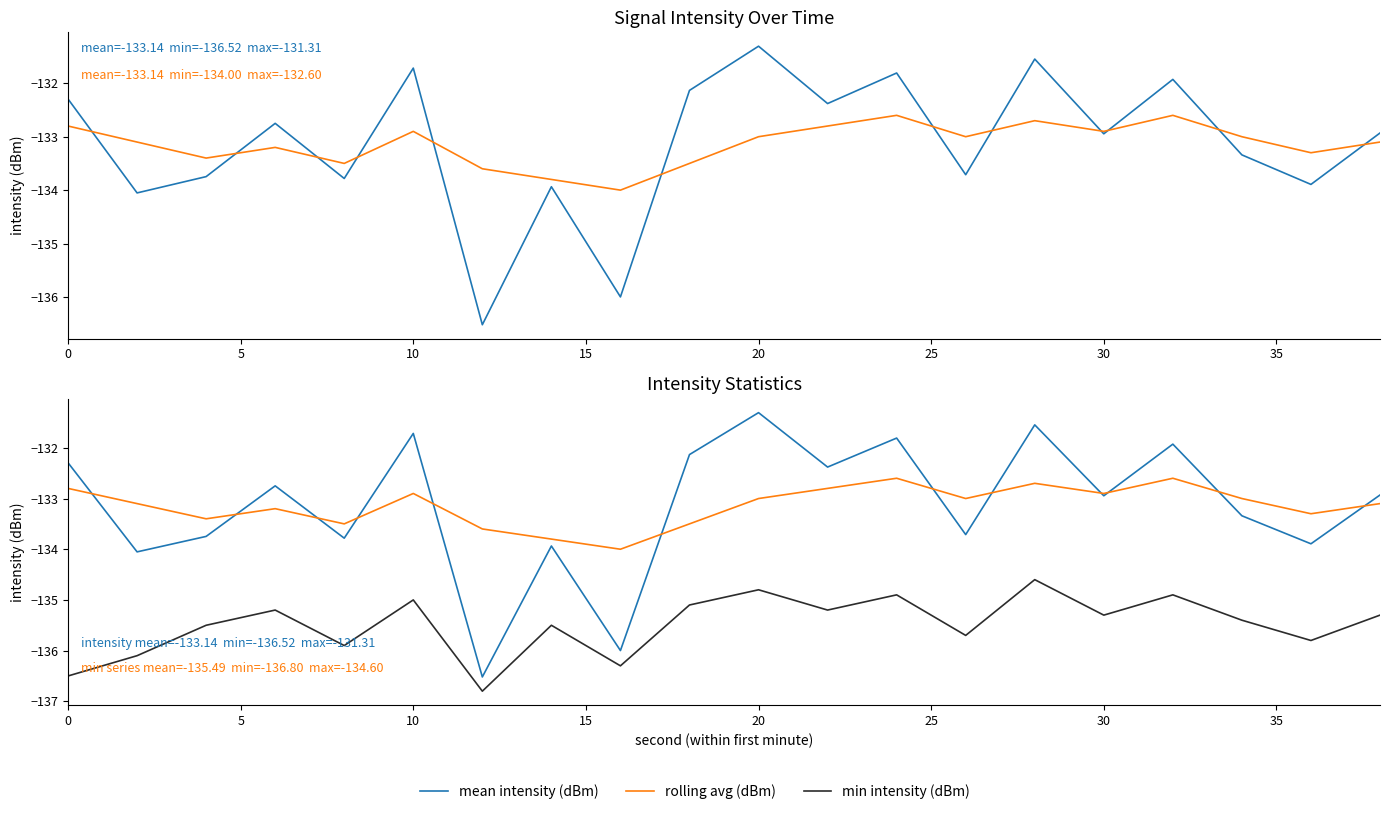

How many values in the rolling avg (dBm) series are below -133?

10